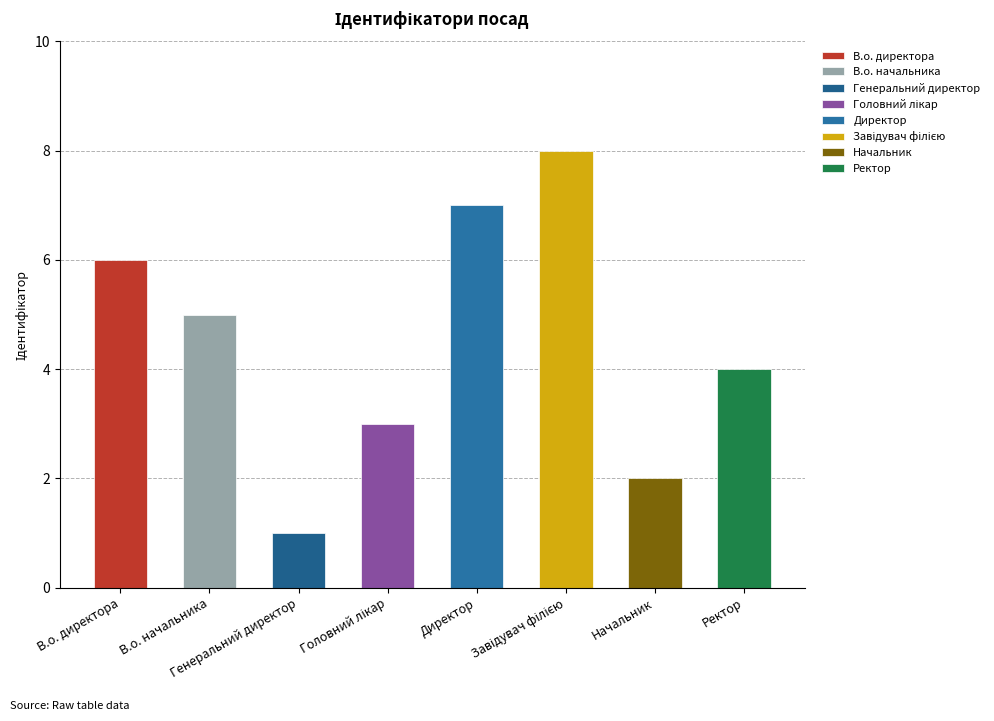

The chart shows a value of 7 at Ректор. True or false?

False